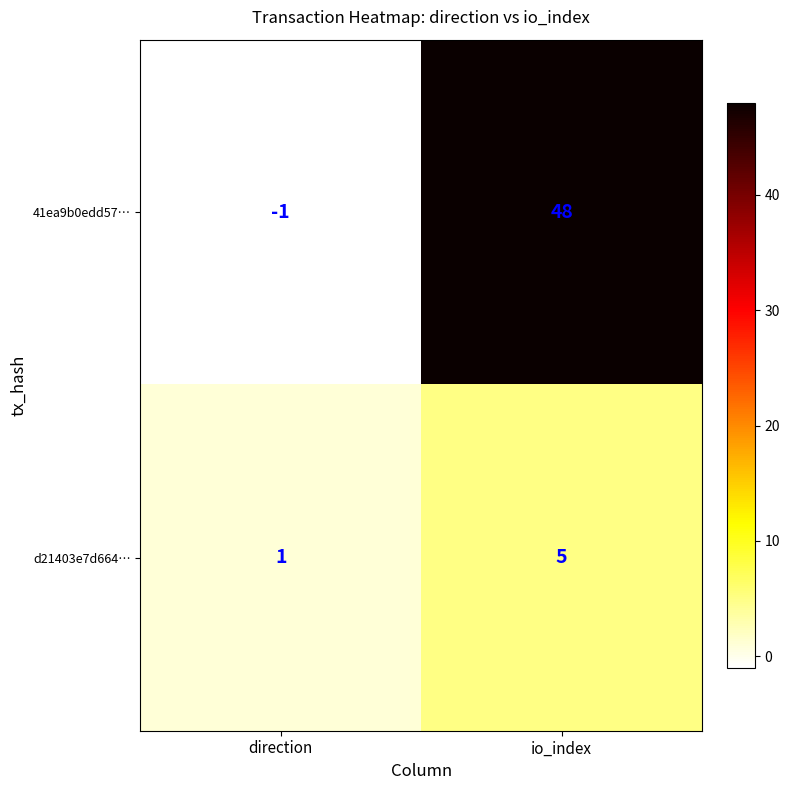

At how many categories does at least one series exceed 32?

1